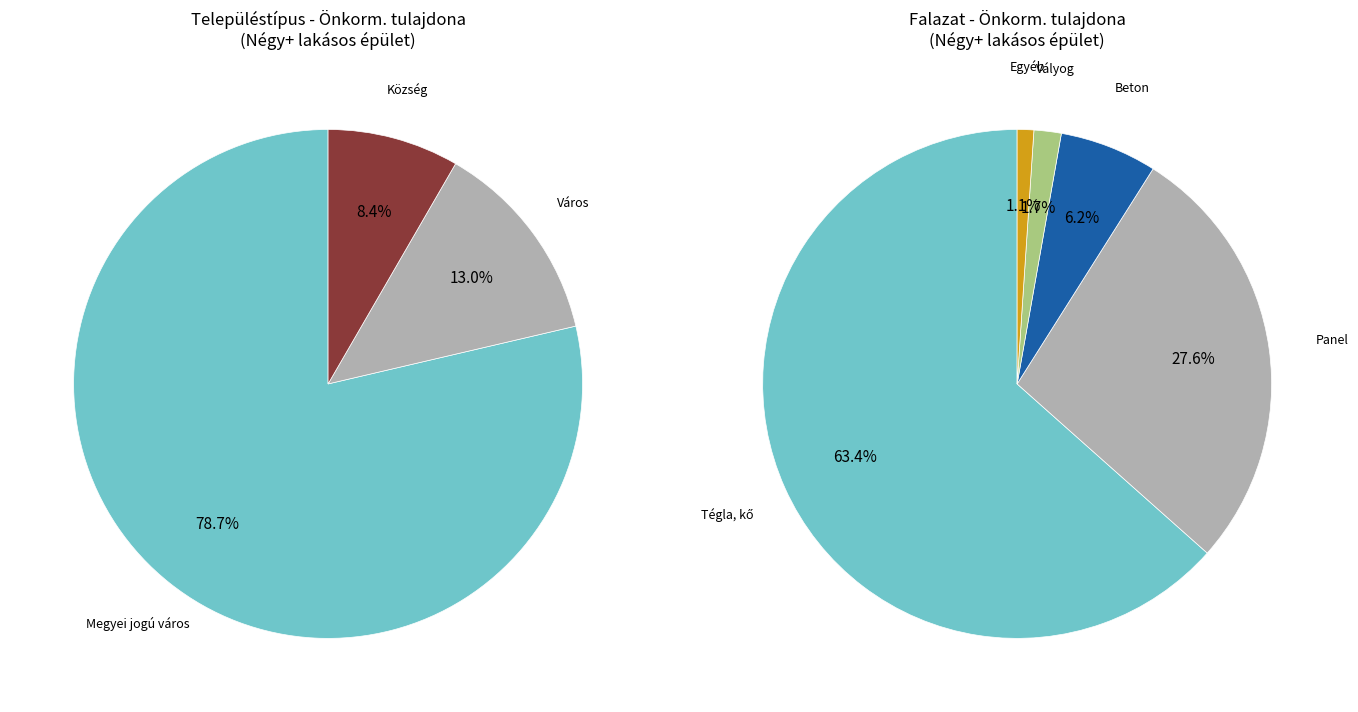

True or false: 8 accounts for 21% of the total.

False